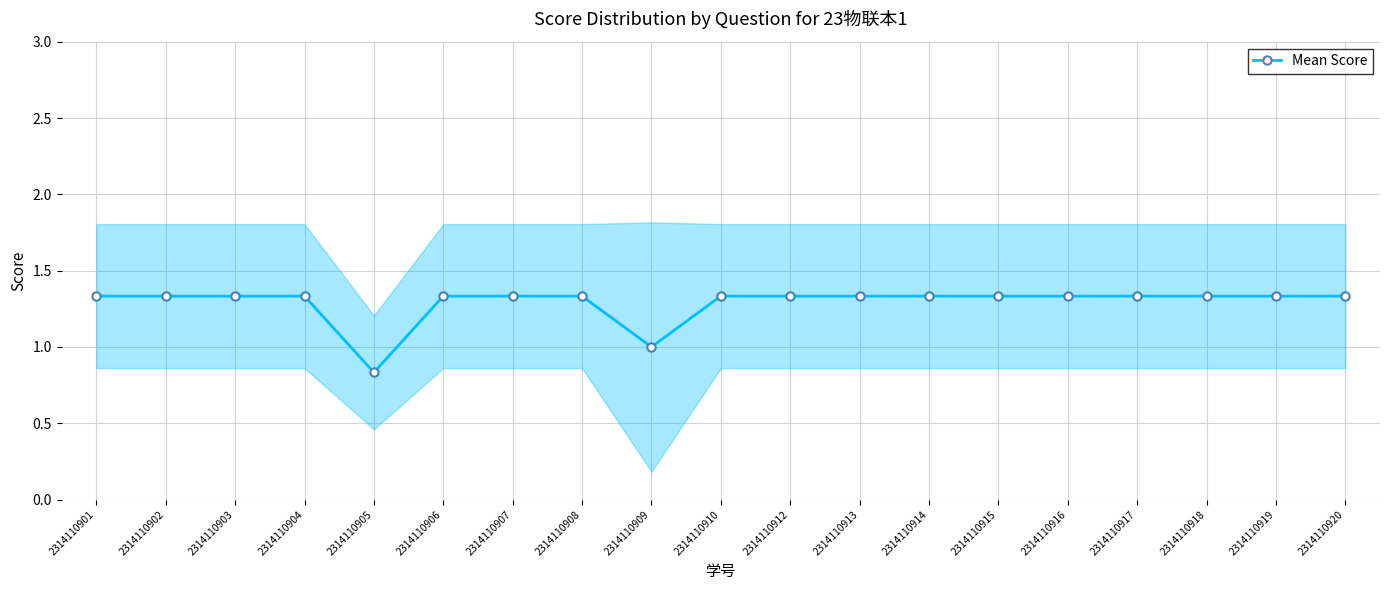

What is the value of the 6th point from the left?

1.3